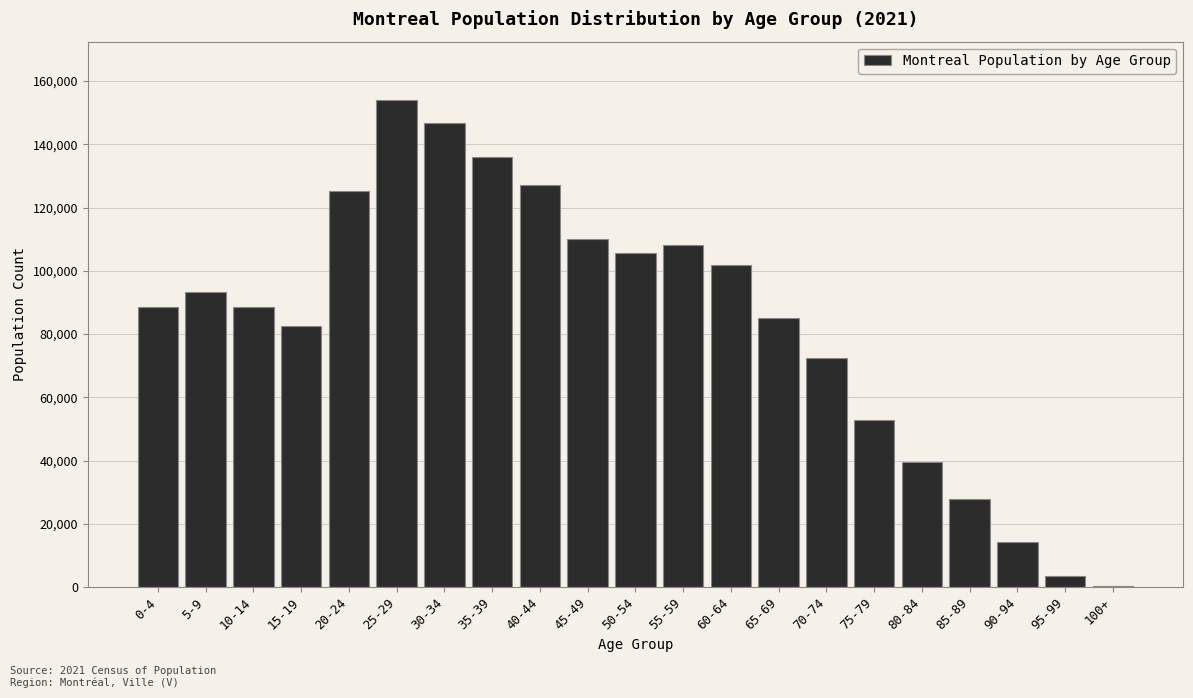

What is the change in value from 10-14 to 20-24?

+36800